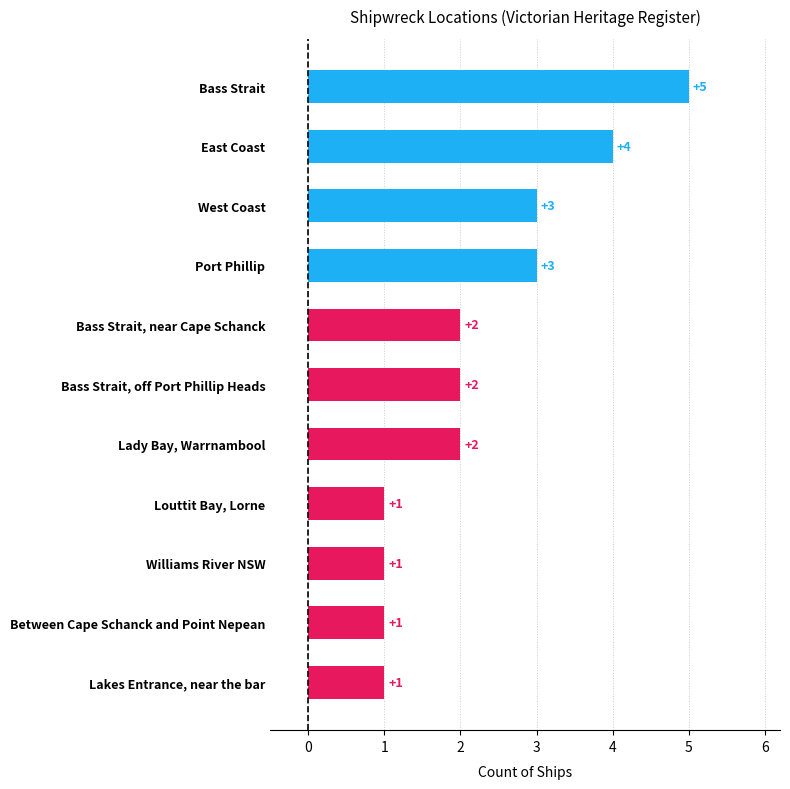

Reading top to bottom, extract all data points from this chart.

Bass Strait=5	East Coast=4	West Coast=3	Port Phillip=3	Bass Strait, near Cape Schanck=2	Bass Strait, off Port Phillip Heads=2	Lady Bay, Warrnambool=2	Louttit Bay, Lorne=1	Williams River NSW=1	Between Cape Schanck and Point Nepean=1	Lakes Entrance, near the bar=1